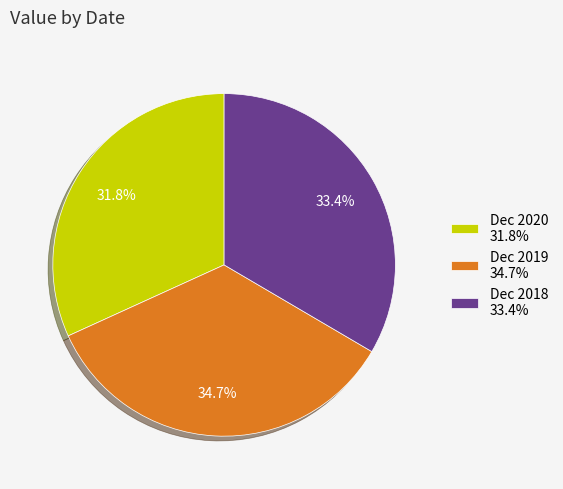

To the nearest percent, what is the difference between the Dec 2020 and Dec 2018 slice percentages?

2%